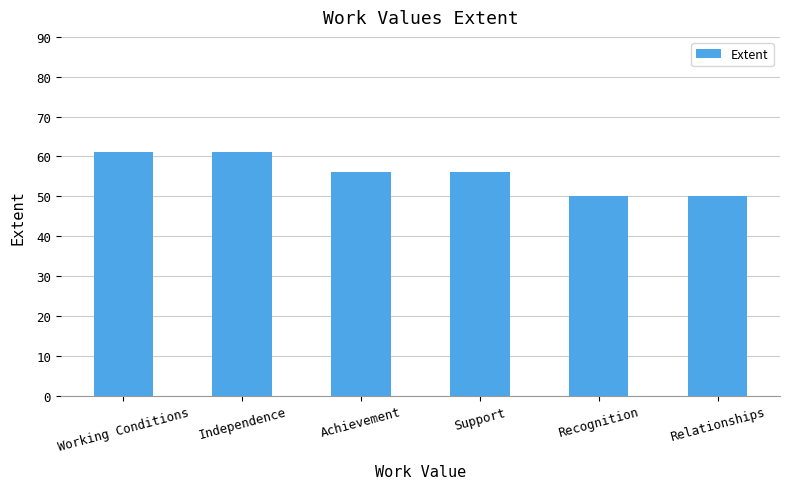

Reading left to right, transcribe all the data shown in this chart.

61	61	56	56	50	50